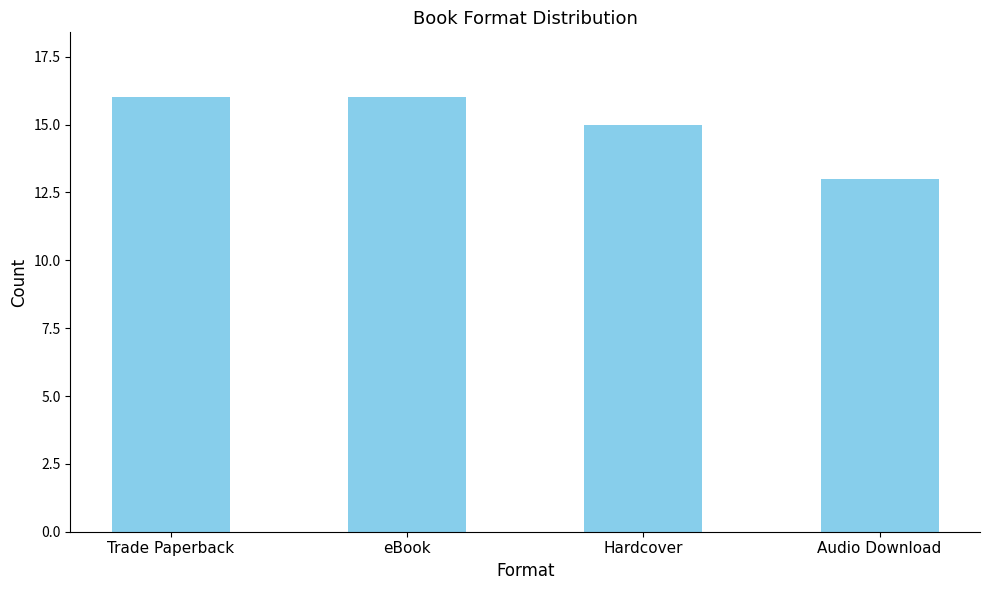

What is the average value?

15